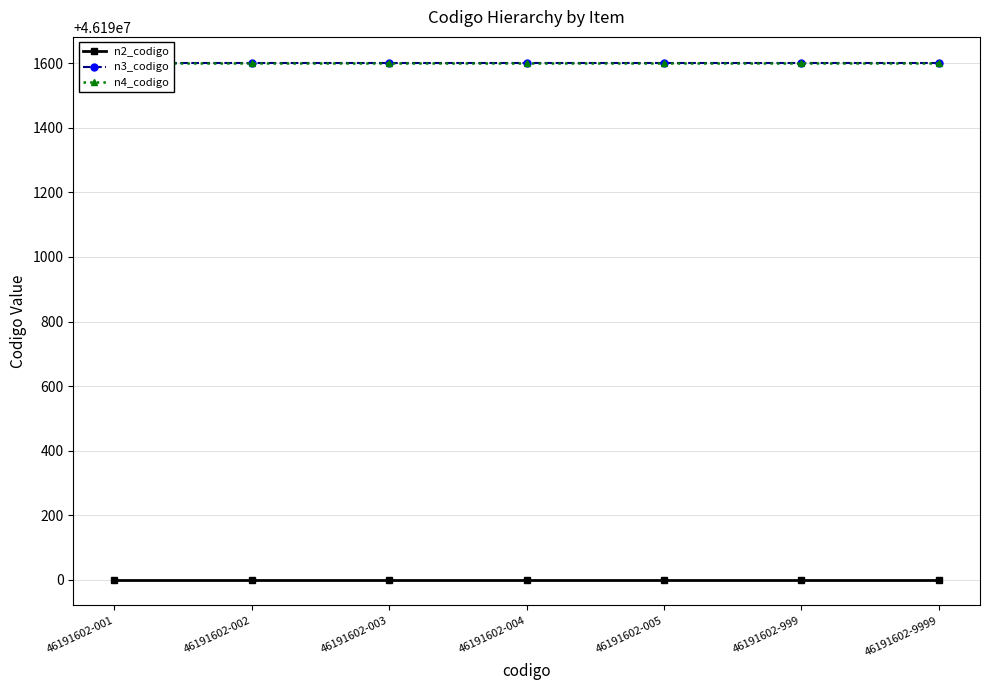

True or false: n3_codigo has a value of 74330733 at 46191602-999.

False